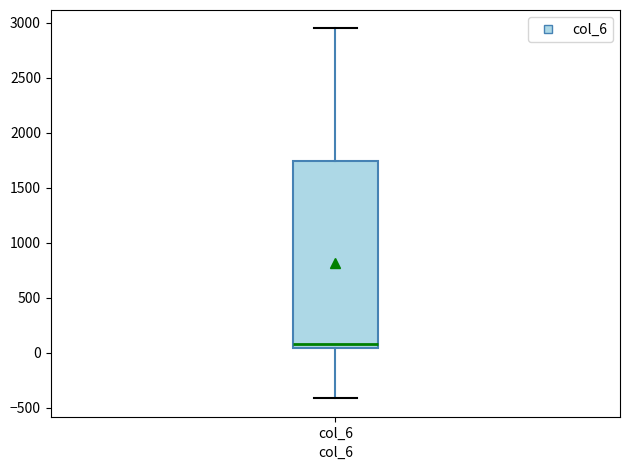

Transcribe this box plot: give where the median line is, the range the box spans, and where the two whiskers end, as read against the y-axis. The values are not printed on the chart, so give them approximately, as read against the axis.

median 100, box 50 to 1750, whiskers -400 to 2950